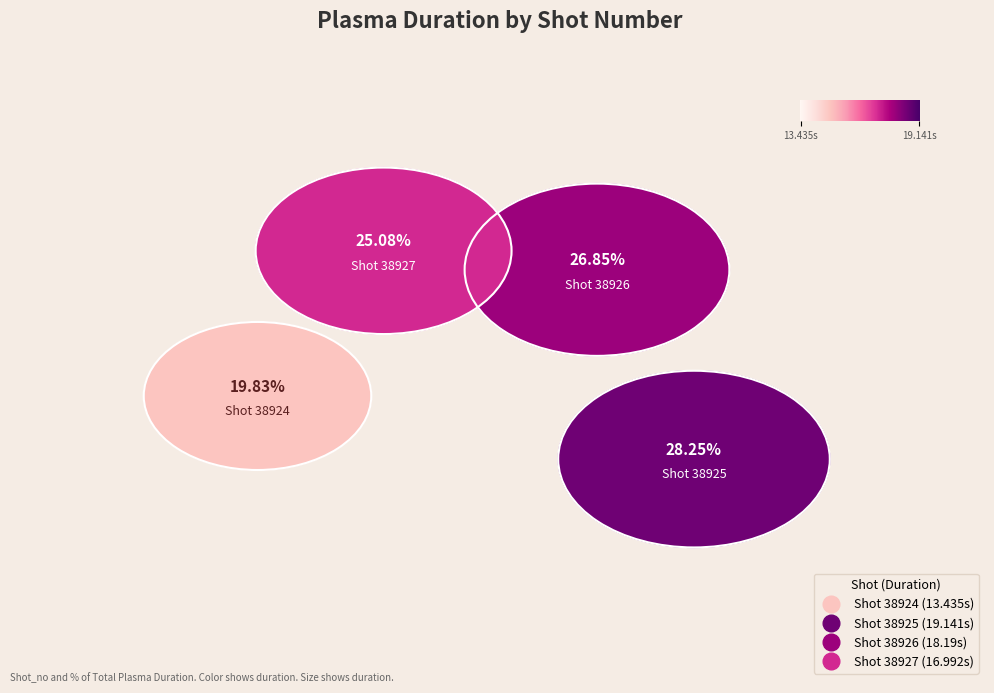

What percentage is NOT represented by 38926?

73.2%